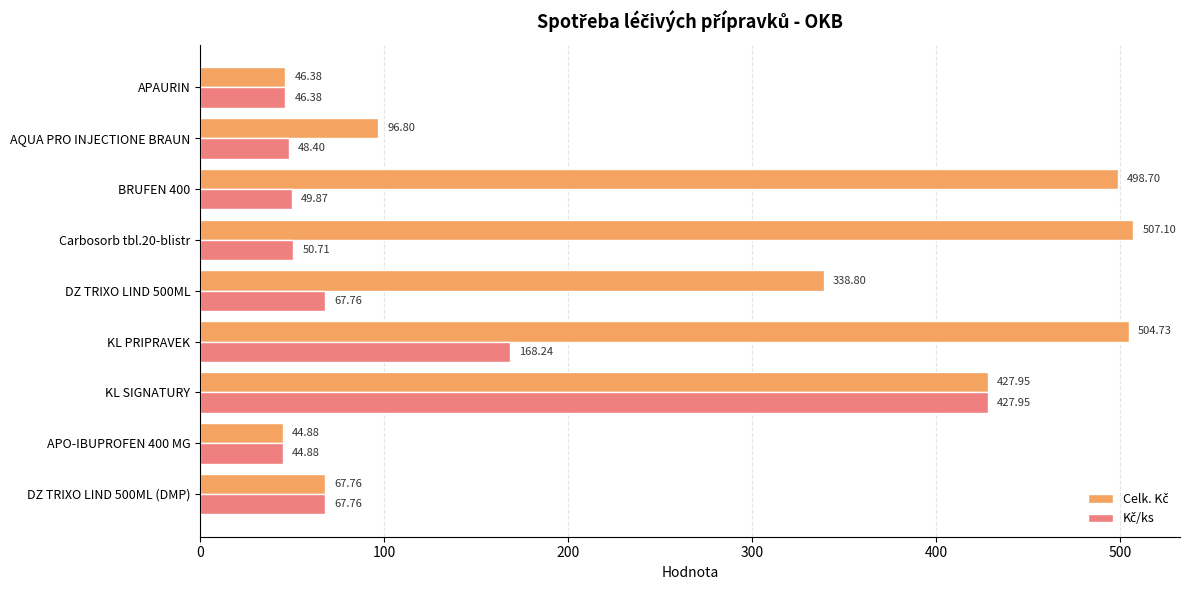

What is the difference between the highest and lowest values at KL PRIPRAVEK?

336.5